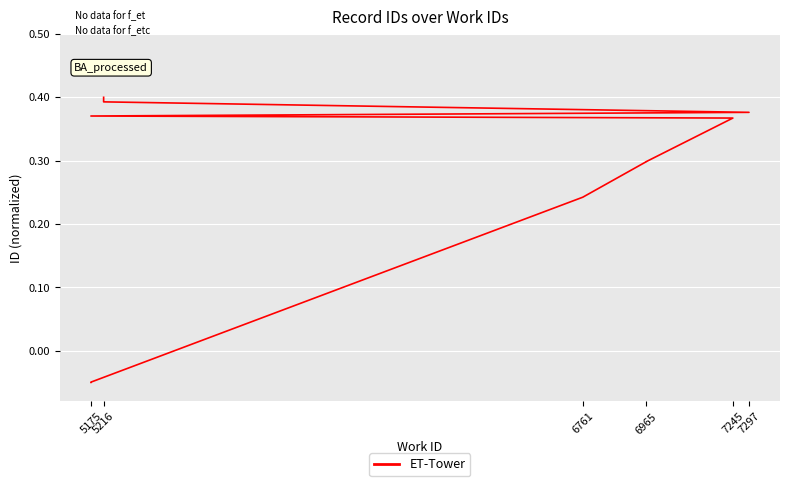

What is the smallest value displayed?

-0.1